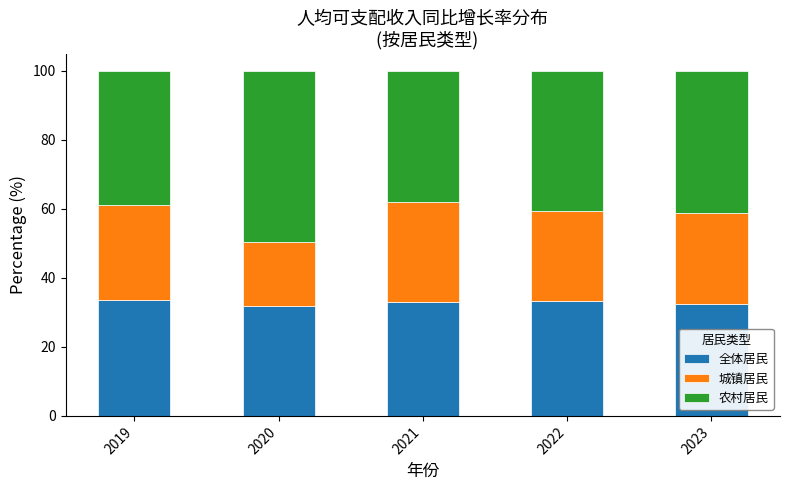

How many bars are there in total?

5